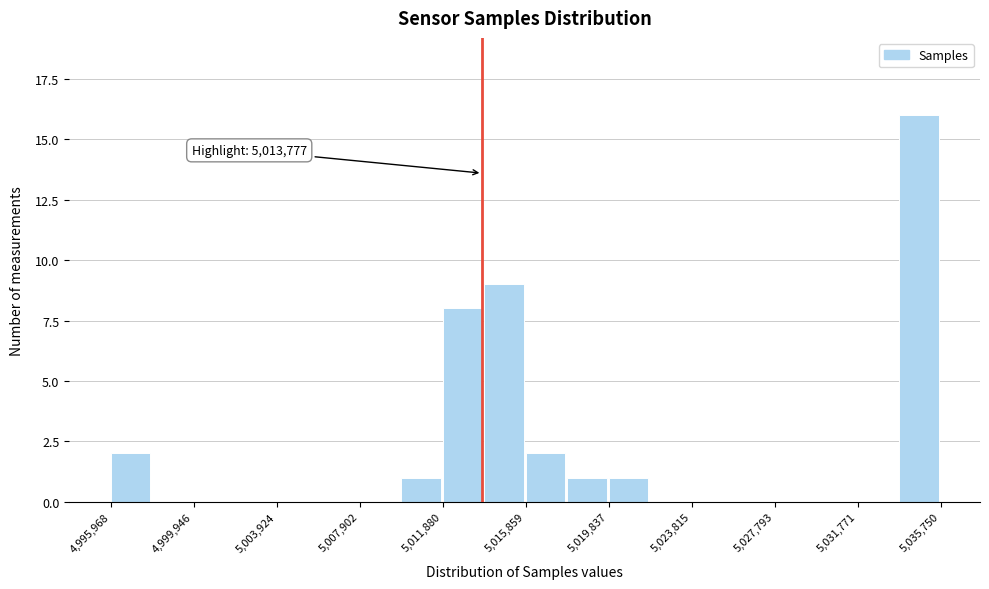

Around what value on the x-axis is the tallest bar? Give the approximate position of its centre, as read against the axis.

5034500